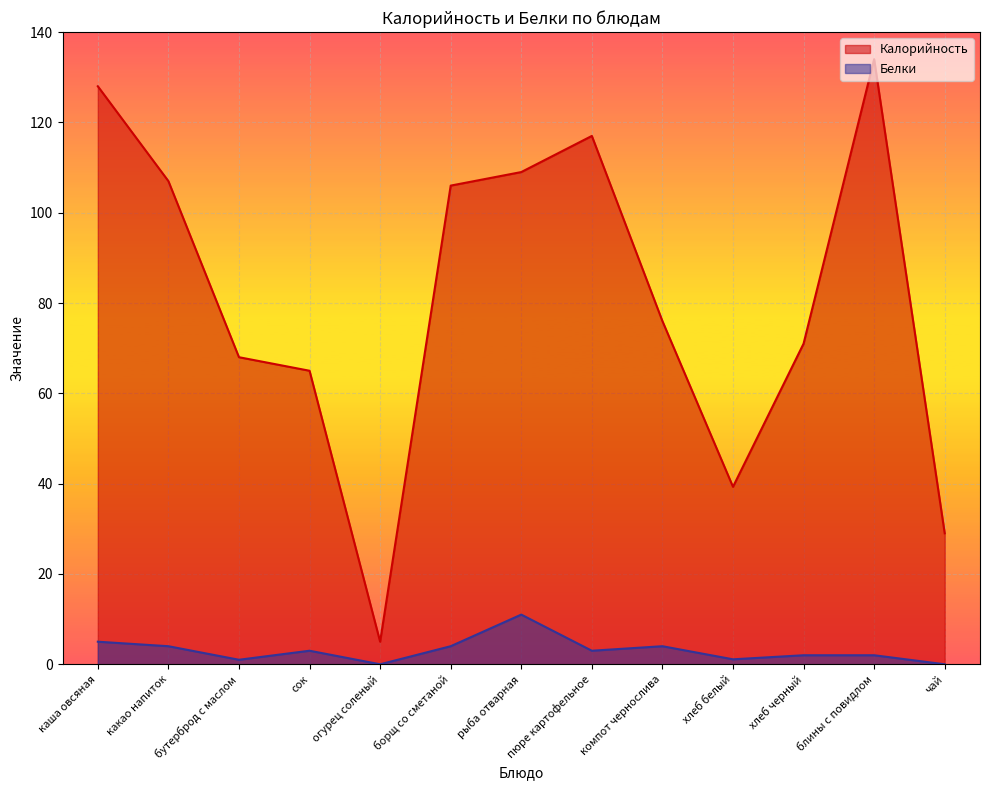

What position from the right is блины с повидлом?

2